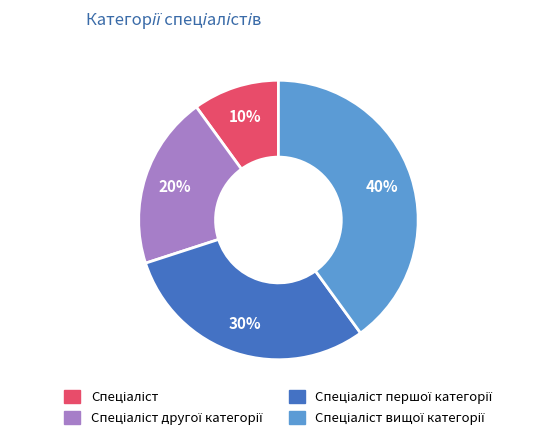

Count the number of slices in the pie.

4